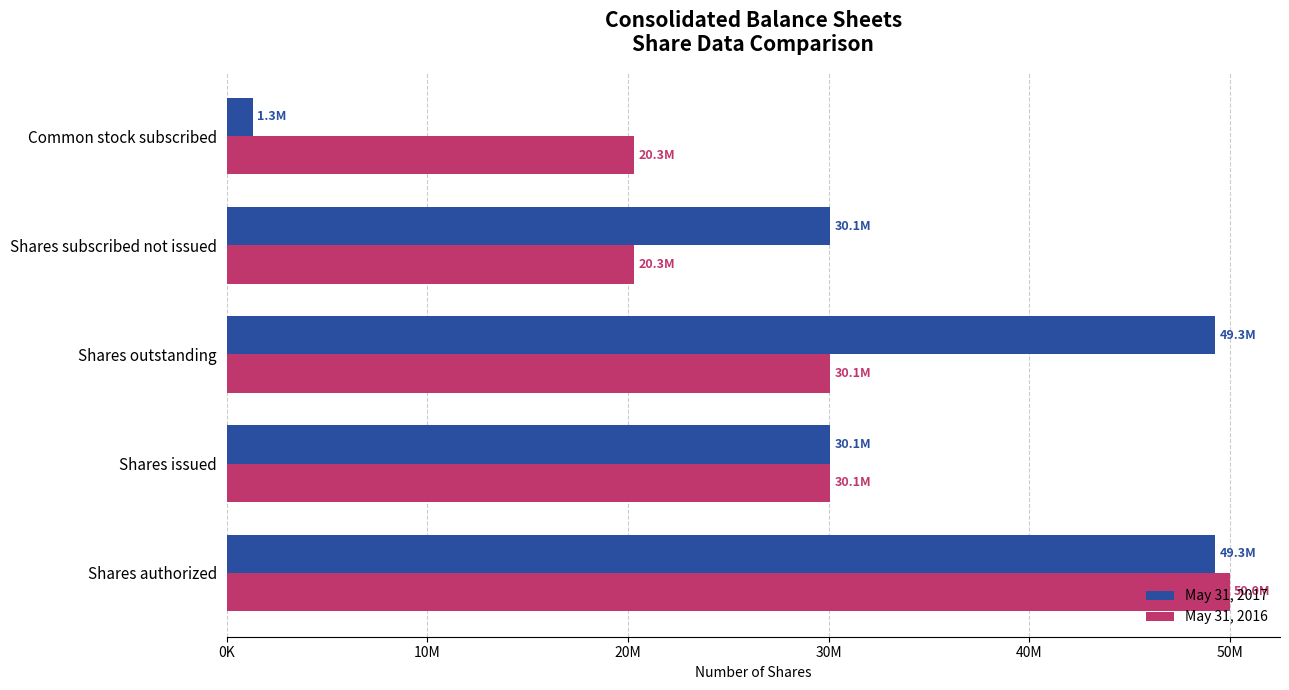

What are all the series names shown in the legend?

May 31, 2017, May 31, 2016